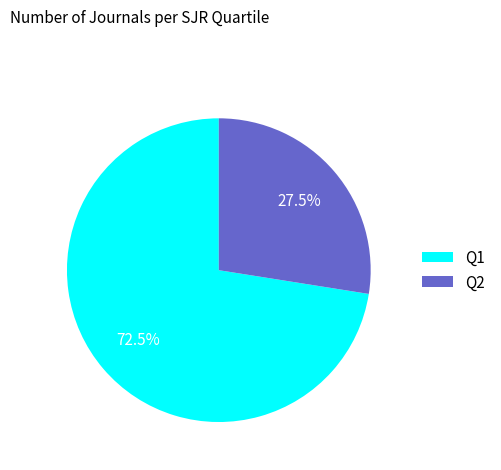

Do Q2 and Q1 together represent more than half of the pie?

Yes